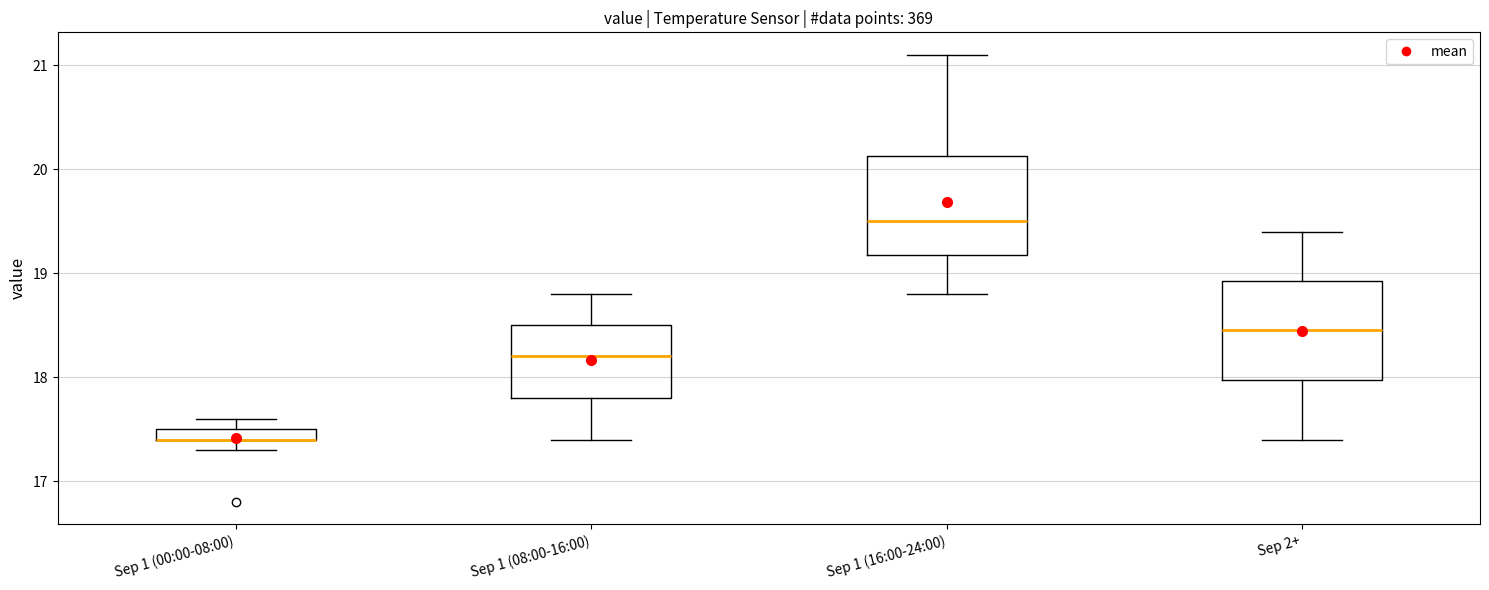

Where does the upper whisker of the box for Sep 1 (00:00-08:00) end on the y-axis? The values are not printed on the chart, so give them approximately, as read against the axis.

17.6